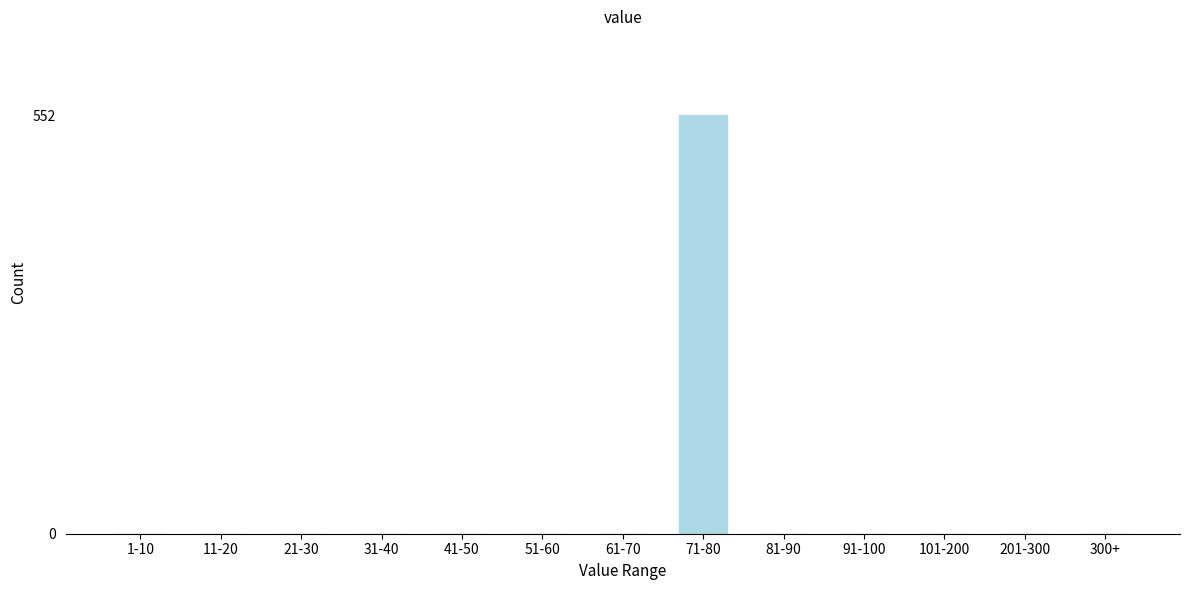

Reading left to right, extract all data points from this chart.

1-10=0	11-20=0	21-30=0	31-40=0	41-50=0	51-60=0	61-70=0	71-80=552	81-90=0	91-100=0	101-200=0	201-300=0	300+=0